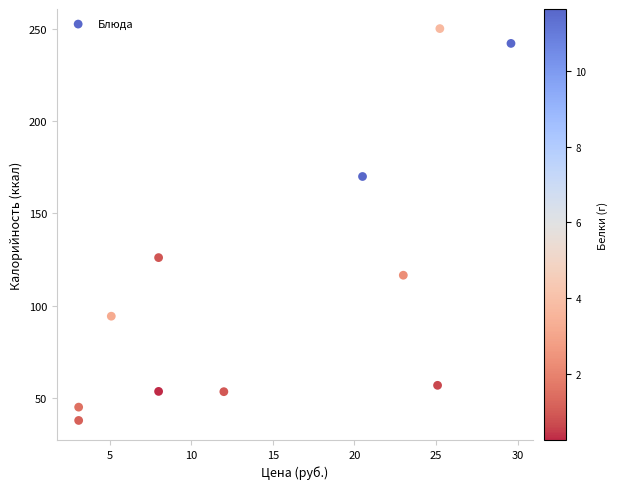

What is the range of X values (max minus min)?

26.5